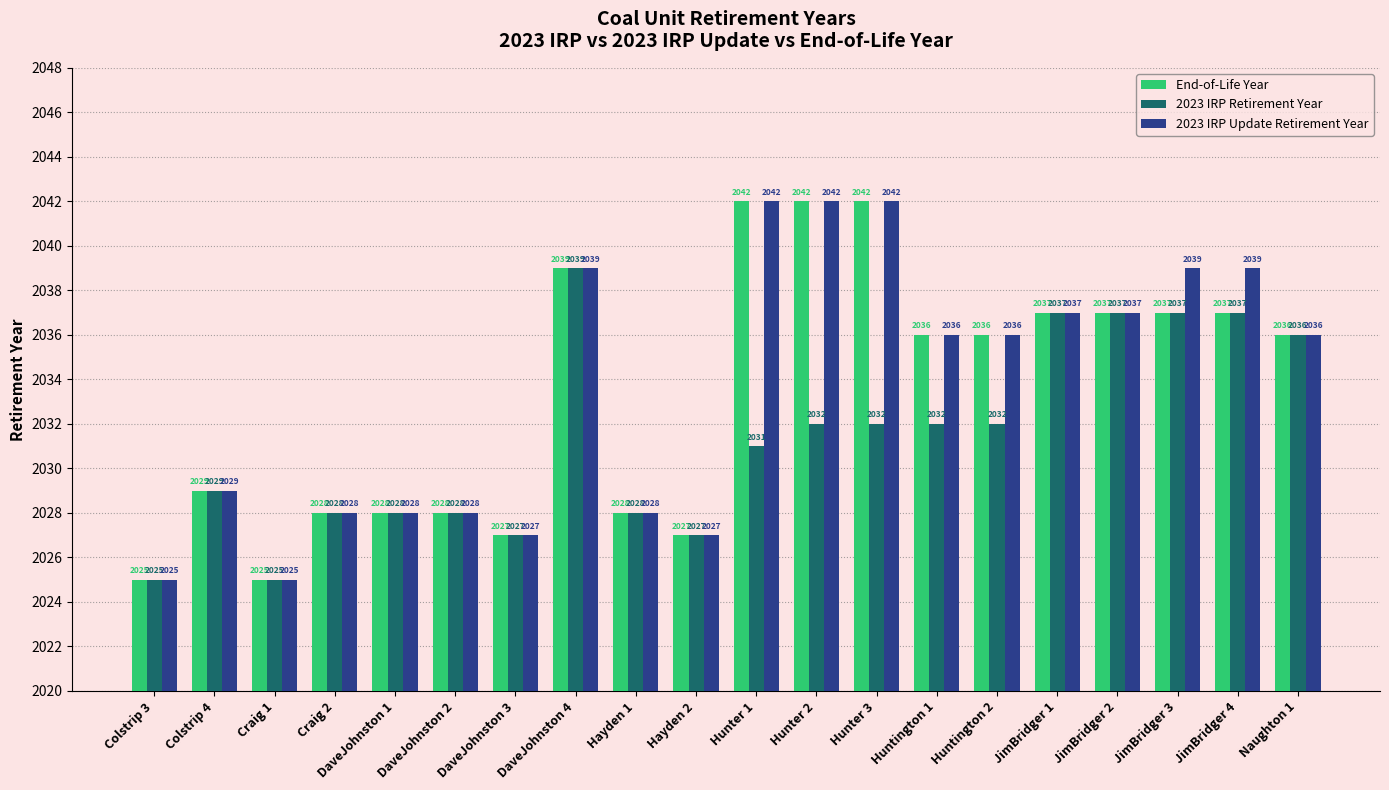

The End-of-Life Year series shows 583 at Colstrip 3. True or false?

False